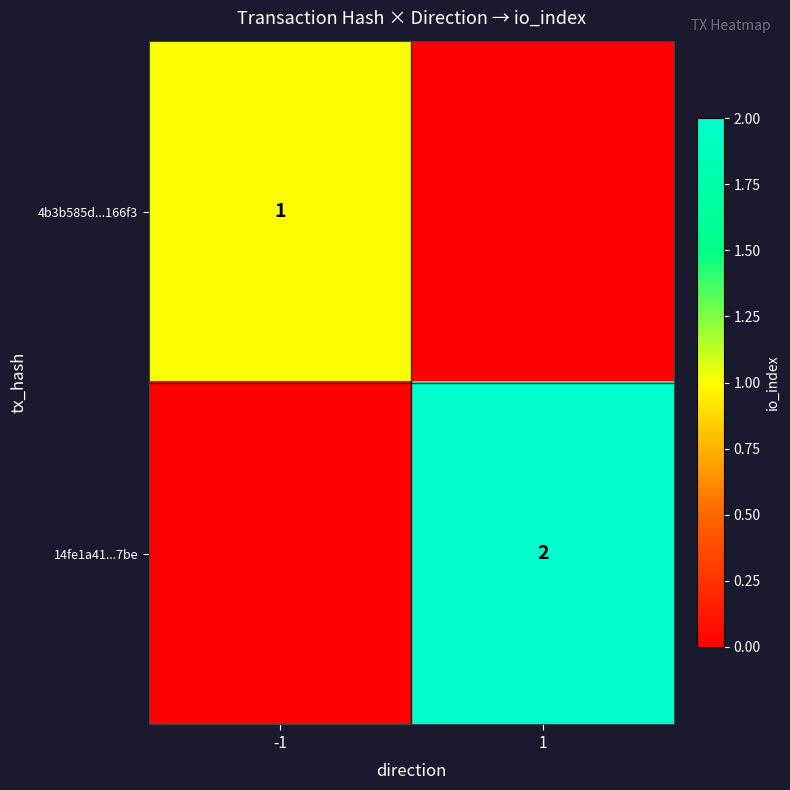

The value of 4b3b585d...166f3 at -1 is 1. True or false?

True